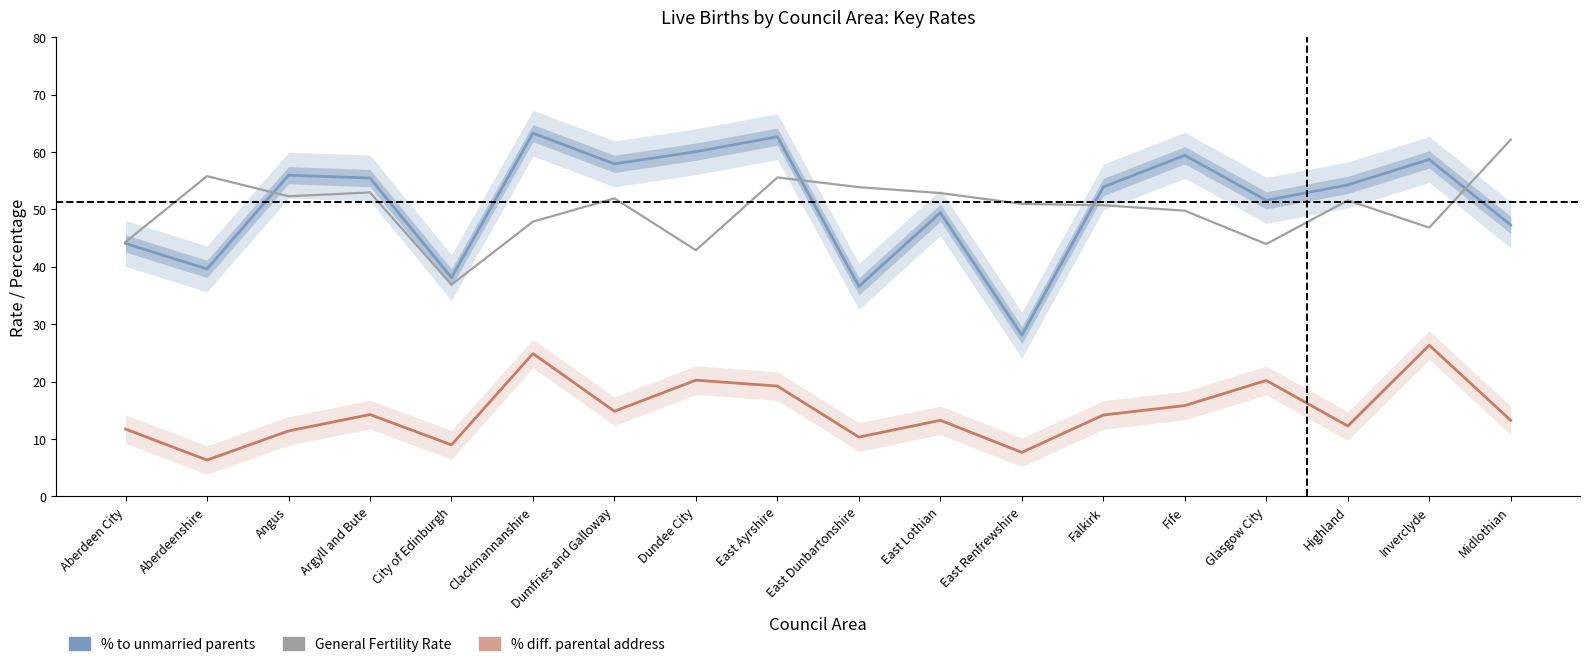

Is the value of % to unmarried parents at Inverclyde greater than the value of General Fertility Rate at East Lothian?

Yes